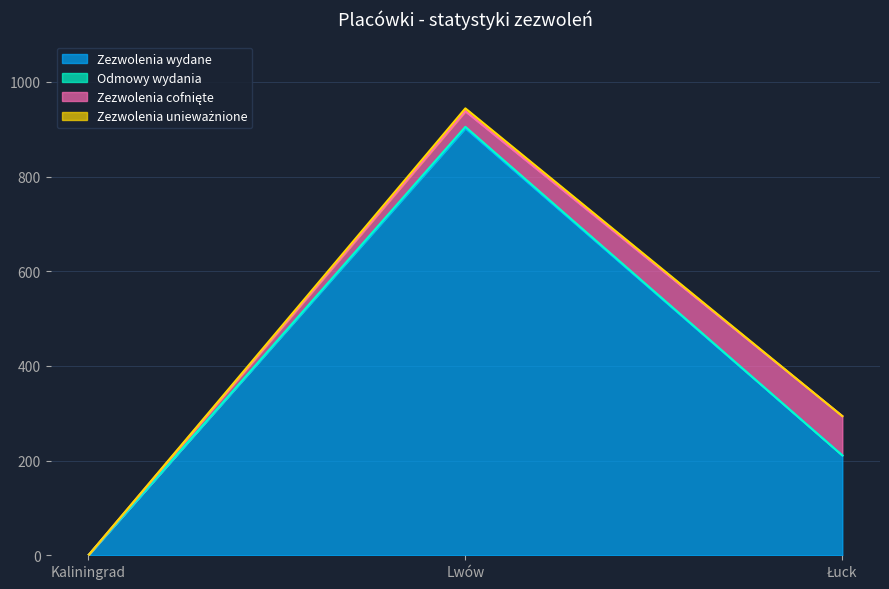

Is it true that Odmowy wydania equals -1 at Kaliningrad?

False